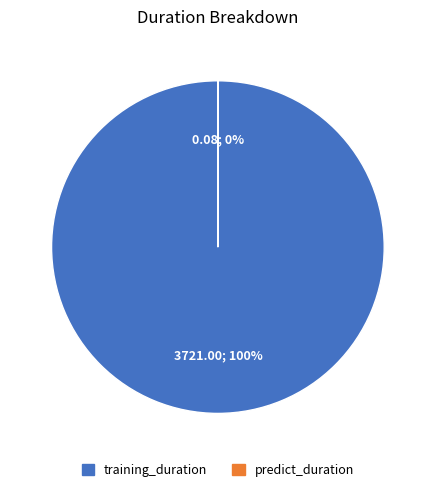

What is the change in value from training_duration to predict_duration?

-3720.9